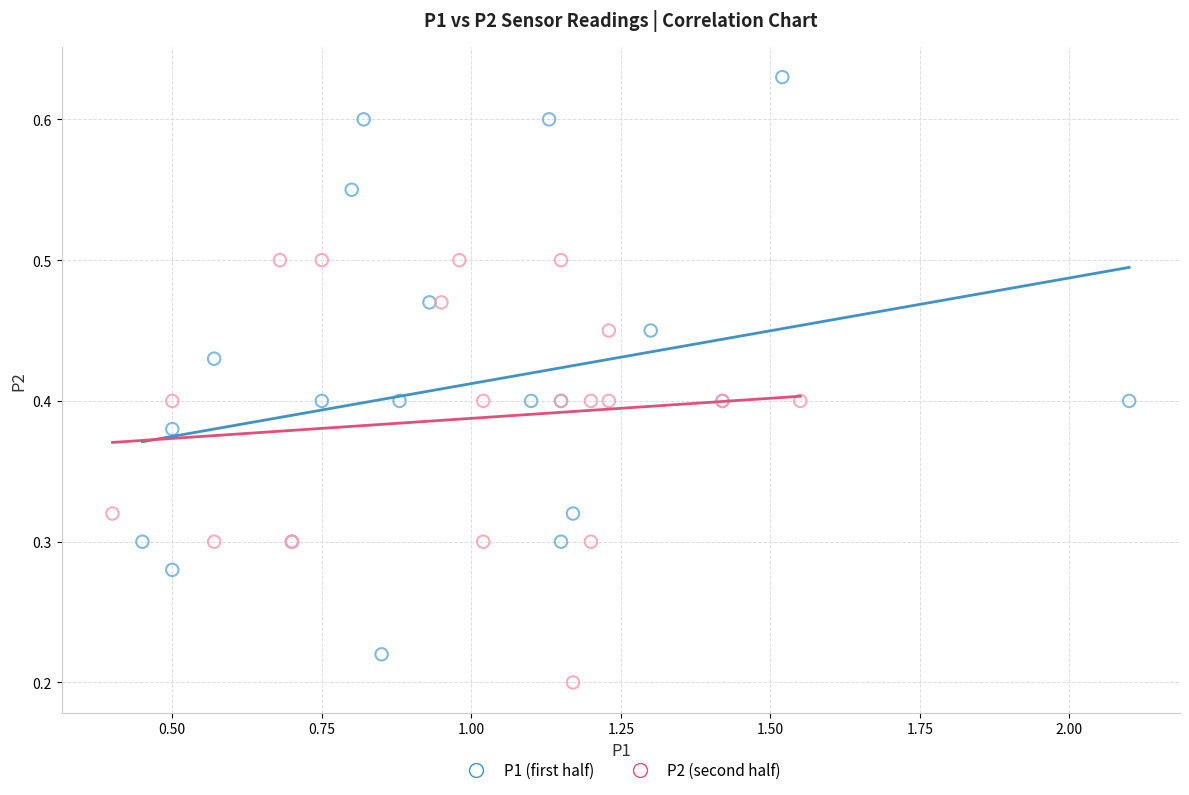

Which series has the widest spread of Y values?

P1 (first half)